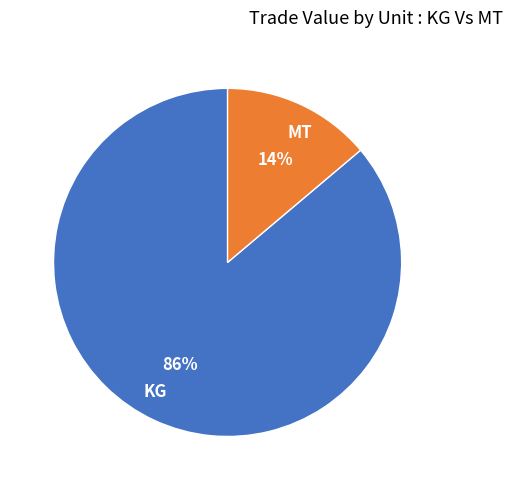

Is it true that MT is 14% of the pie?

True